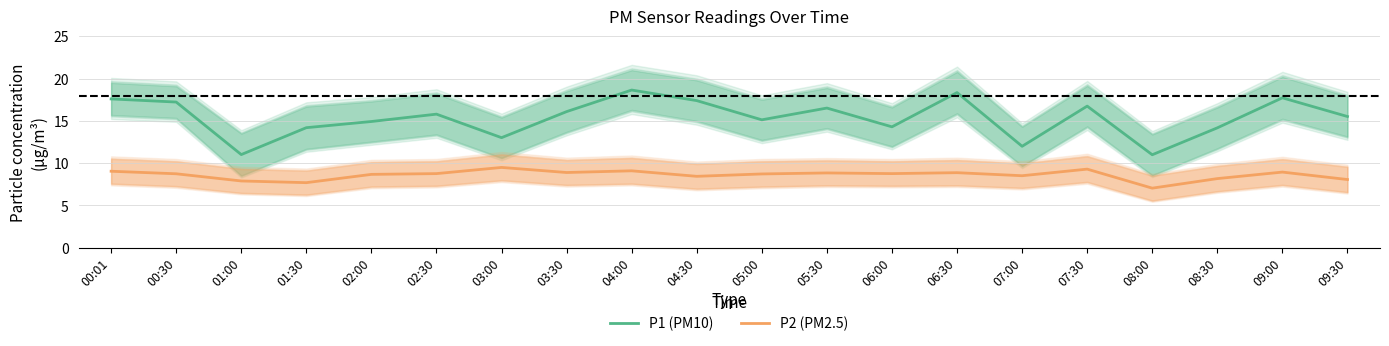

At which category is the sum across all series the highest?

04:00